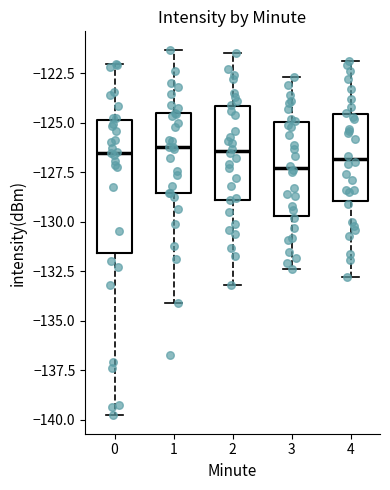

Where is the upper edge of the box at x = 0 on the y-axis? The values are not printed on the chart, so give them approximately, as read against the axis.

-125.0